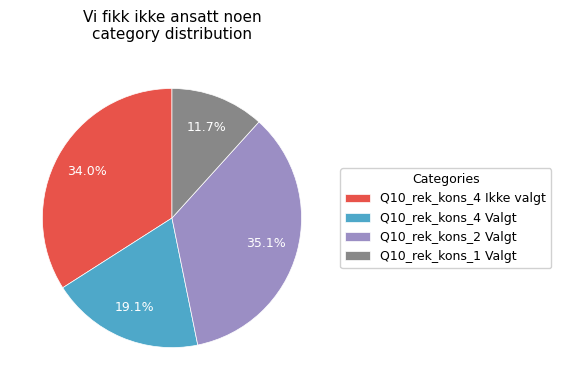

Which has a higher value, Q10_rek_kons_4 Valgt or Q10_rek_kons_2 Valgt?

Q10_rek_kons_2 Valgt